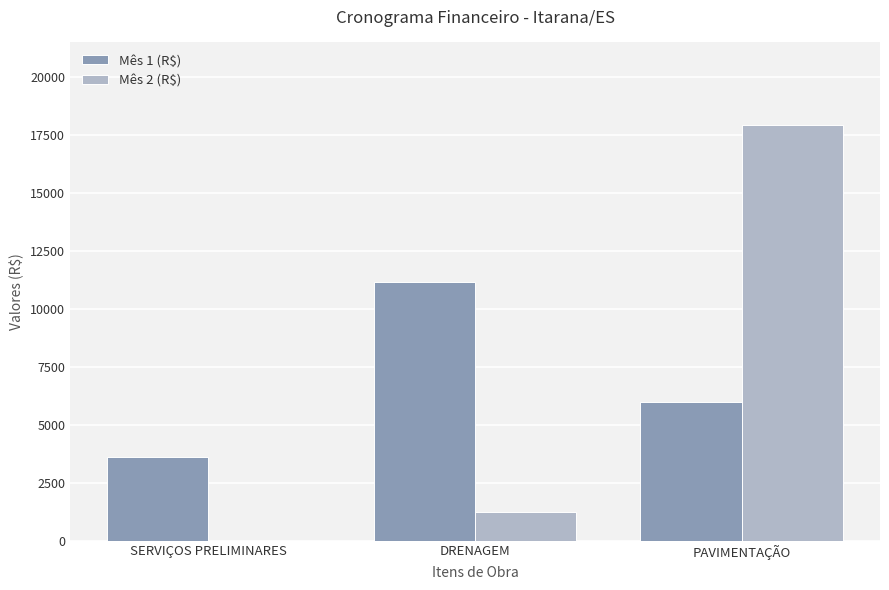

The Mês 1 (R$) series shows 15531.7 at DRENAGEM. True or false?

False